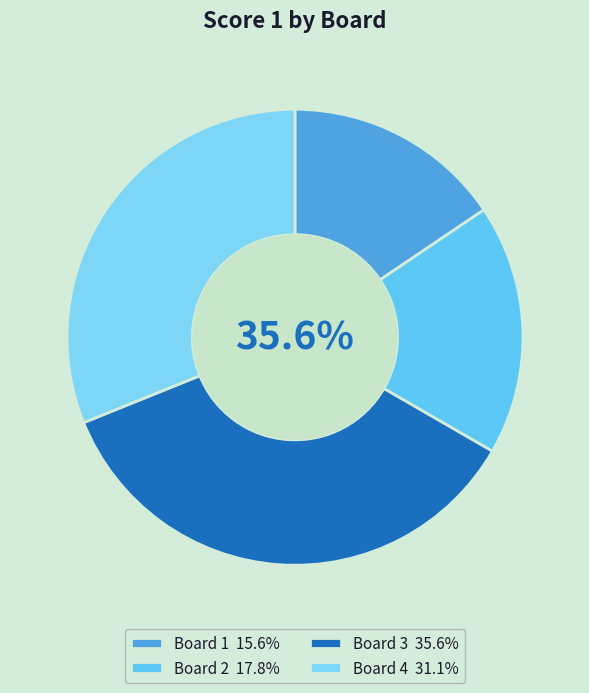

Which slice is the smallest?

1